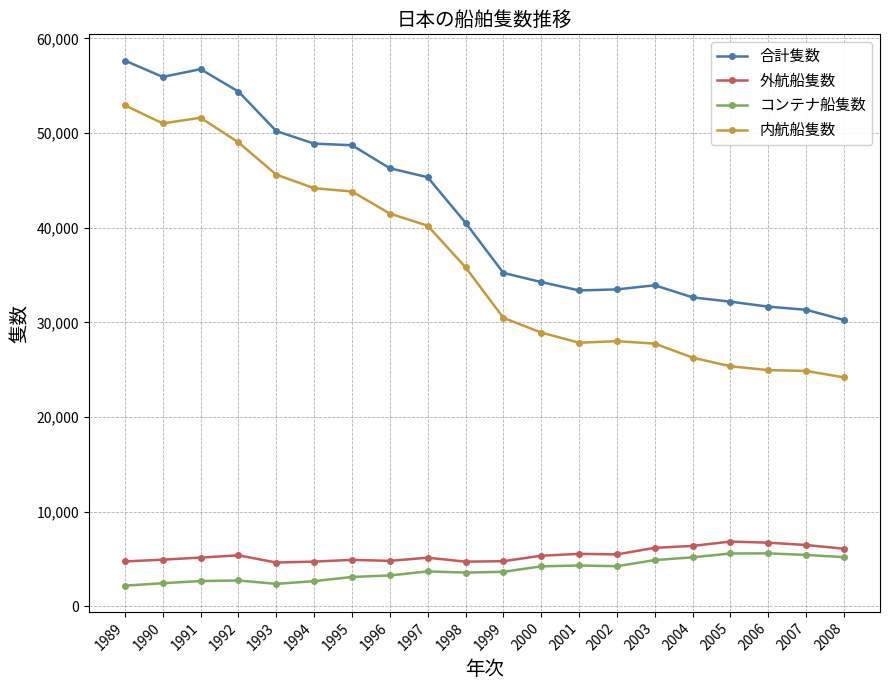

Which series has the widest spread of values?

内航船隻数